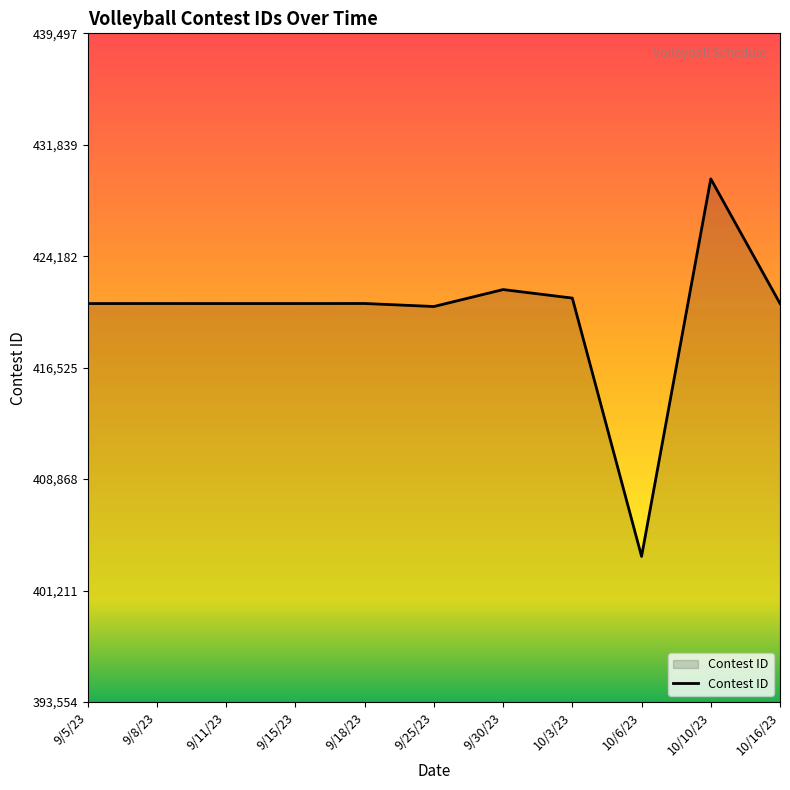

Between 9/15/23 and 9/30/23, which is larger?

9/30/23